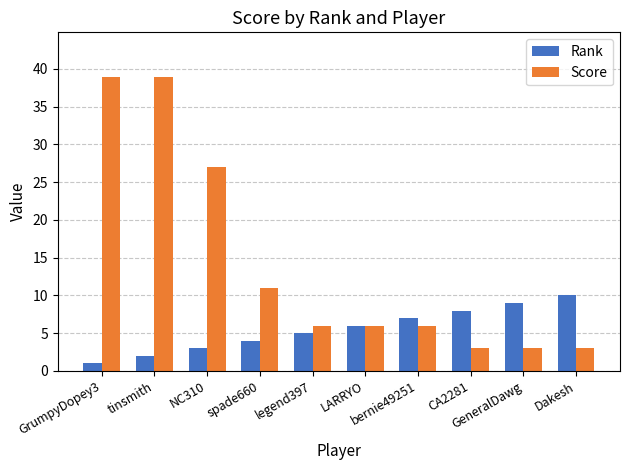

What is the difference between the second highest and second lowest values in the Score series?

36